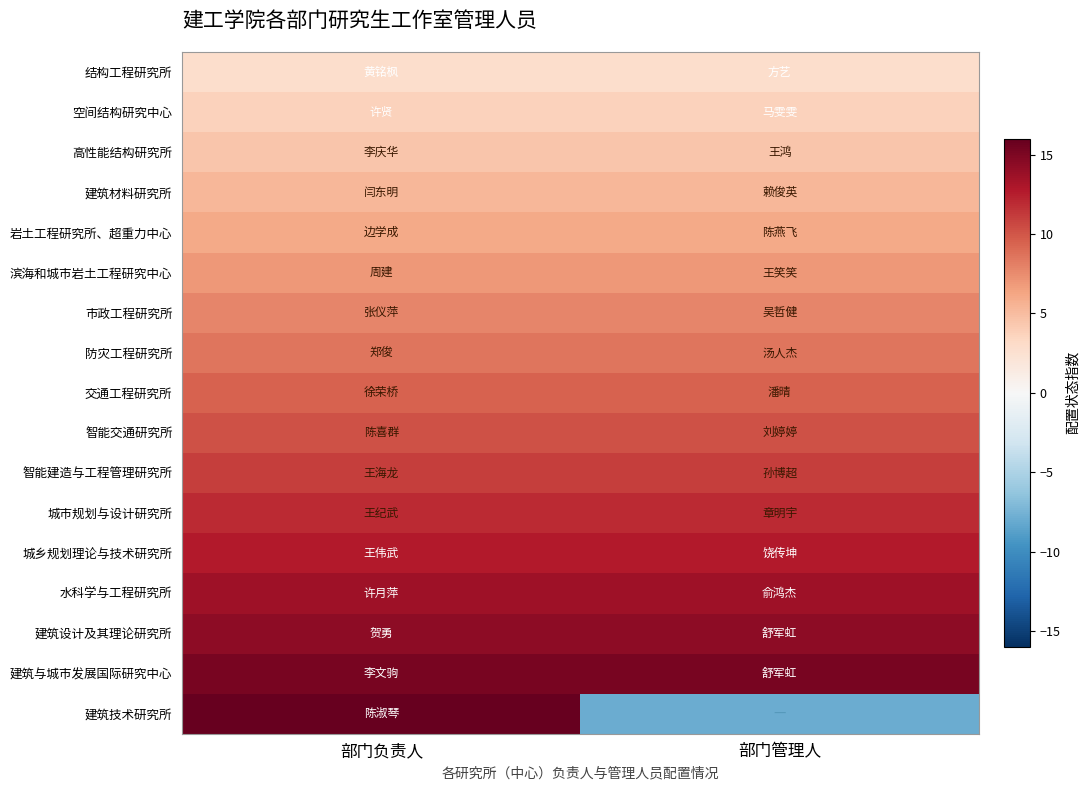

Reading right to left, list all the values displayed in this chart.

结构工程研究所: 部门管理人=2.8	部门负责人=2.8
空间结构研究中心: 部门管理人=3.6	部门负责人=3.6
高性能结构研究所: 部门管理人=4.5	部门负责人=4.5
建筑材料研究所: 部门管理人=5.3	部门负责人=5.3
岩土工程研究所、超重力中心: 部门管理人=6.1	部门负责人=6.1
滨海和城市岩土工程研究中心: 部门管理人=6.9	部门负责人=6.9
市政工程研究所: 部门管理人=7.8	部门负责人=7.8
防灾工程研究所: 部门管理人=8.6	部门负责人=8.6
交通工程研究所: 部门管理人=9.4	部门负责人=9.4
智能交通研究所: 部门管理人=10.2	部门负责人=10.2
智能建造与工程管理研究所: 部门管理人=11.1	部门负责人=11.1
城市规划与设计研究所: 部门管理人=11.9	部门负责人=11.9
城乡规划理论与技术研究所: 部门管理人=12.7	部门负责人=12.7
水科学与工程研究所: 部门管理人=13.5	部门负责人=13.5
建筑设计及其理论研究所: 部门管理人=14.4	部门负责人=14.4
建筑与城市发展国际研究中心: 部门管理人=15.2	部门负责人=15.2
建筑技术研究所: 部门管理人=-8.0	部门负责人=16.0